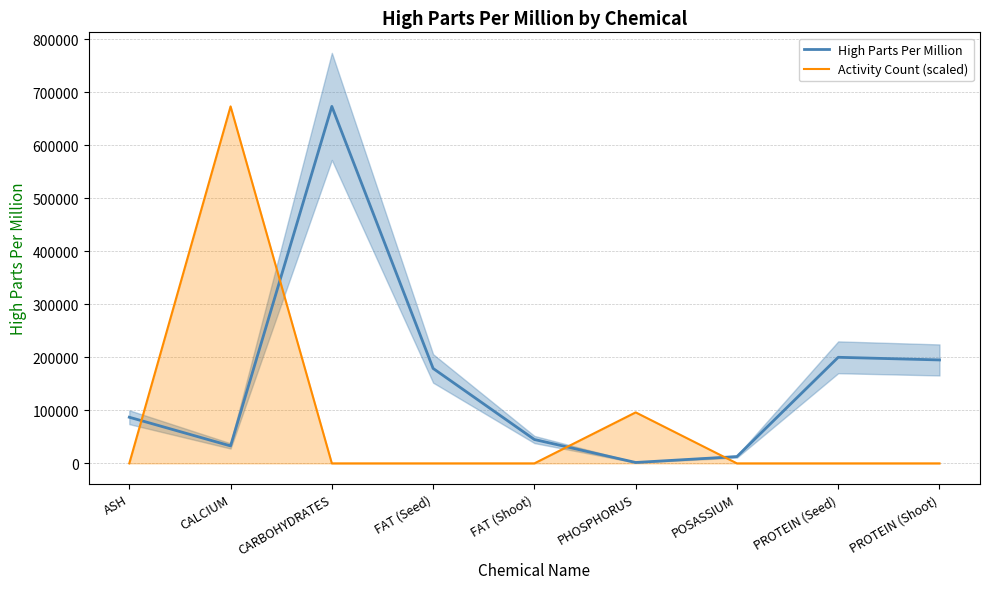

What is the difference between the highest and lowest values at CARBOHYDRATES?

673000.0